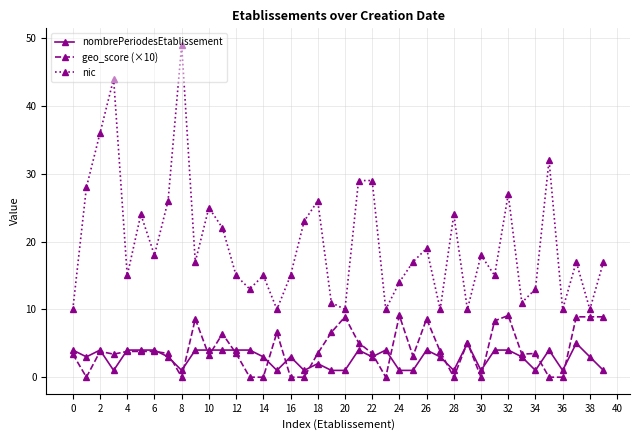

Which series has the largest total across all categories?

nic